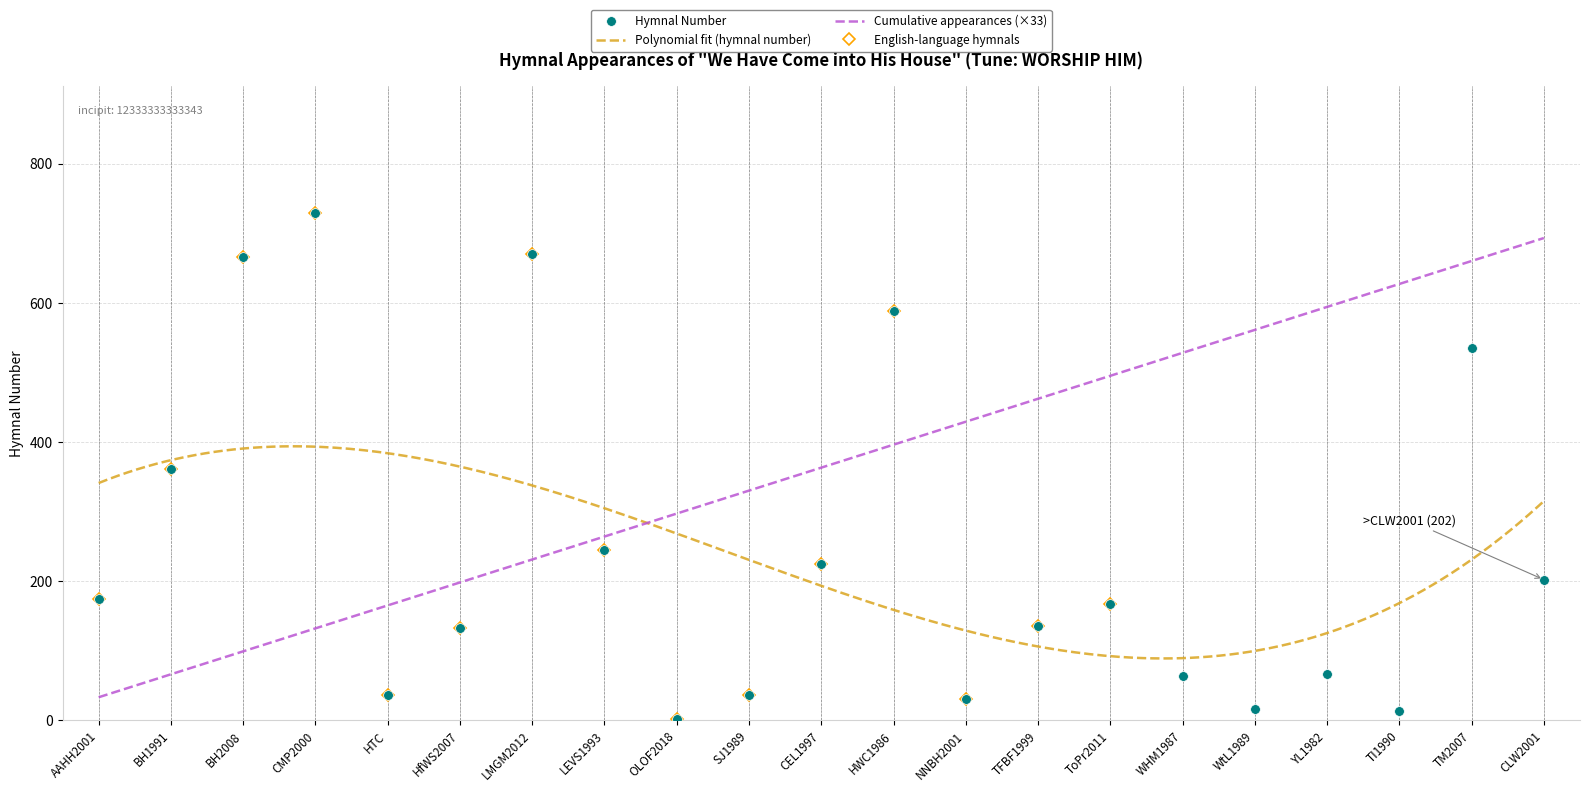

What is the difference between the highest and lowest values at NNBH2001?

399